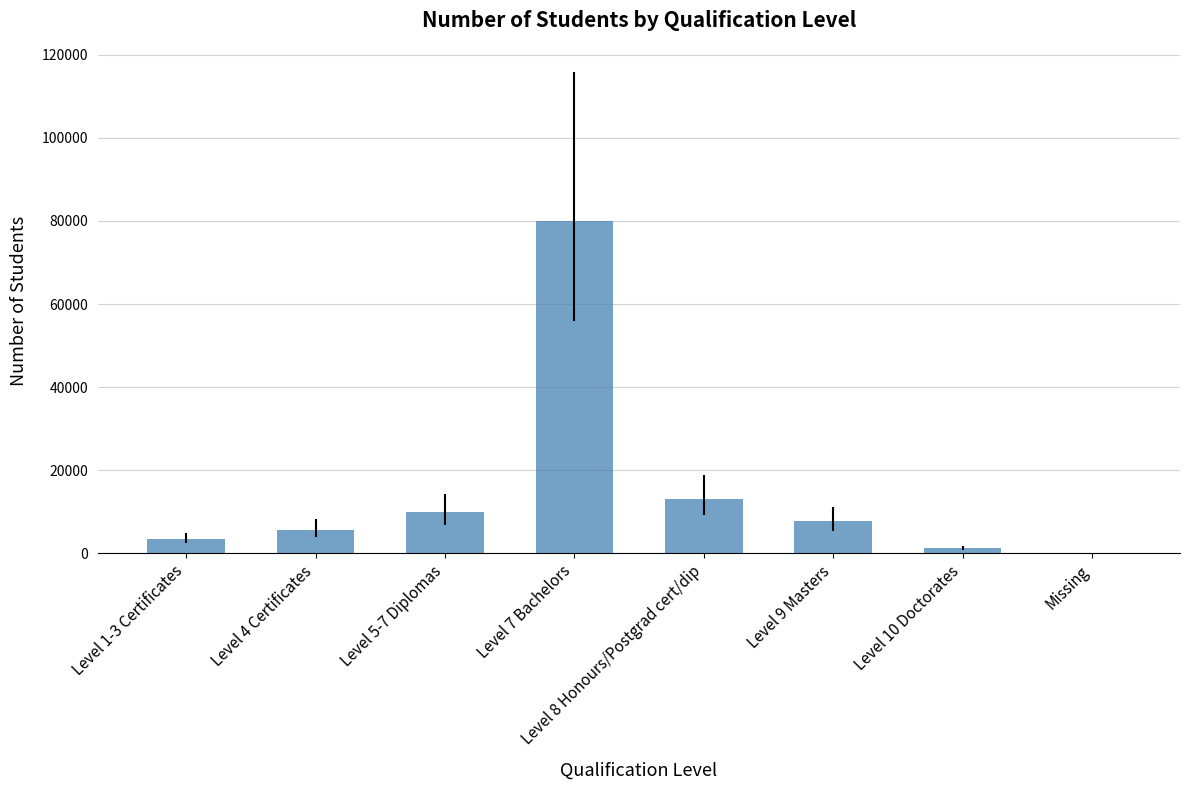

Reading left to right, transcribe all the data shown in this chart.

Level 1-3 Certificates=3444	Level 4 Certificates=5676	Level 5-7 Diplomas=9861	Level 7 Bachelors=79920	Level 8 Honours/Postgrad cert/dip=13056	Level 9 Masters=7683	Level 10 Doctorates=1203	Missing=78